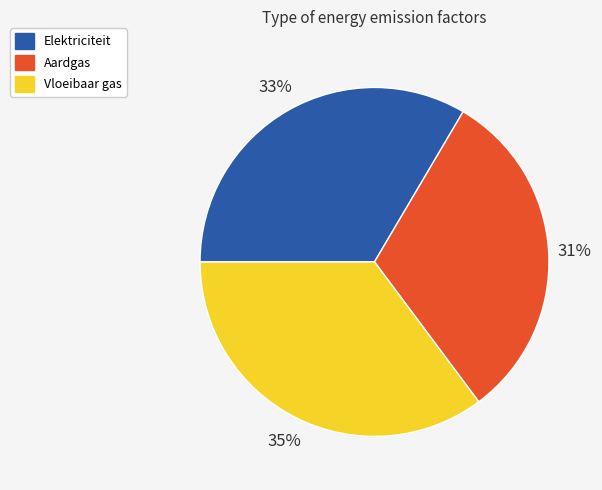

Does Elektriciteit account for over 50% of the chart?

No